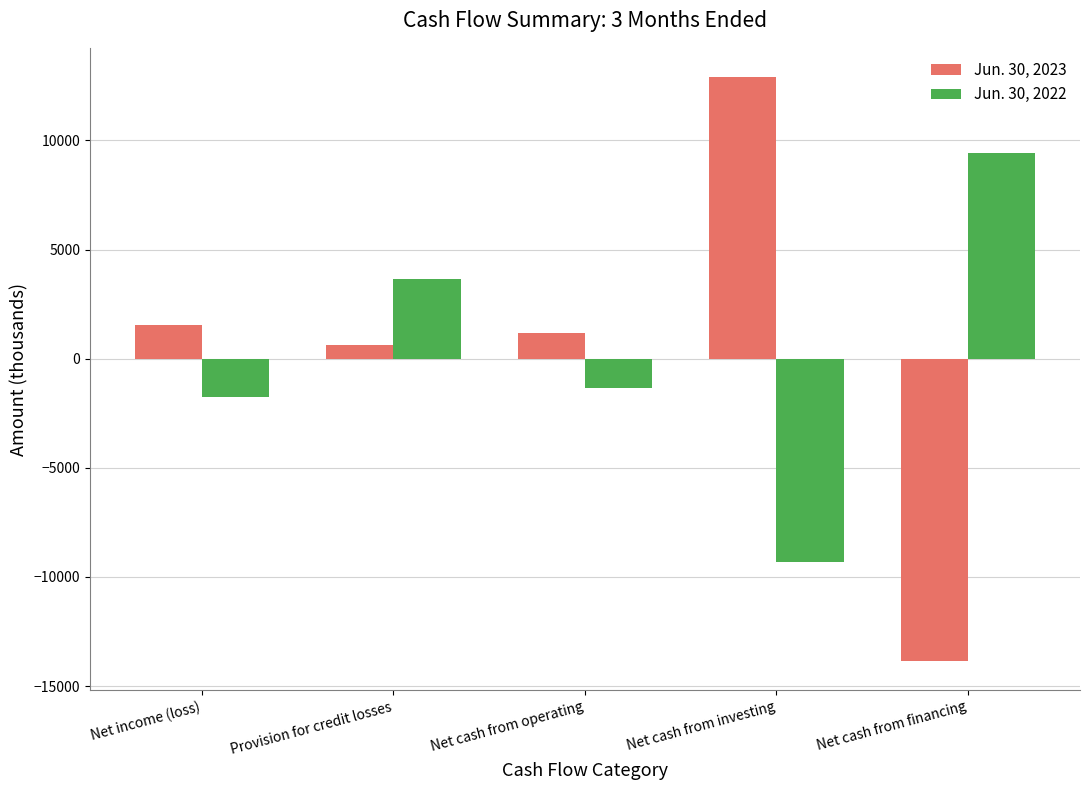

At which label does Jun. 30, 2023 reach its peak?

Net cash from investing